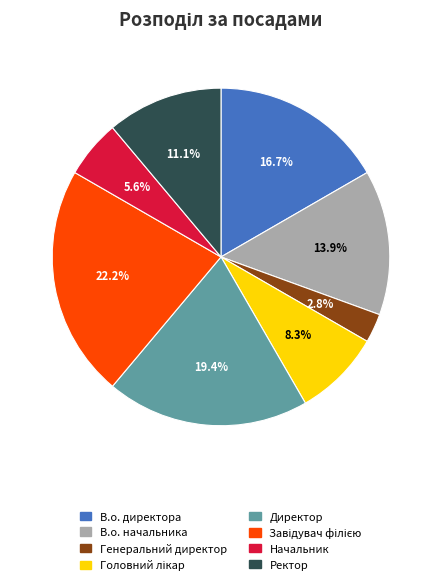

To the nearest percent, what is the average slice percentage?

12%